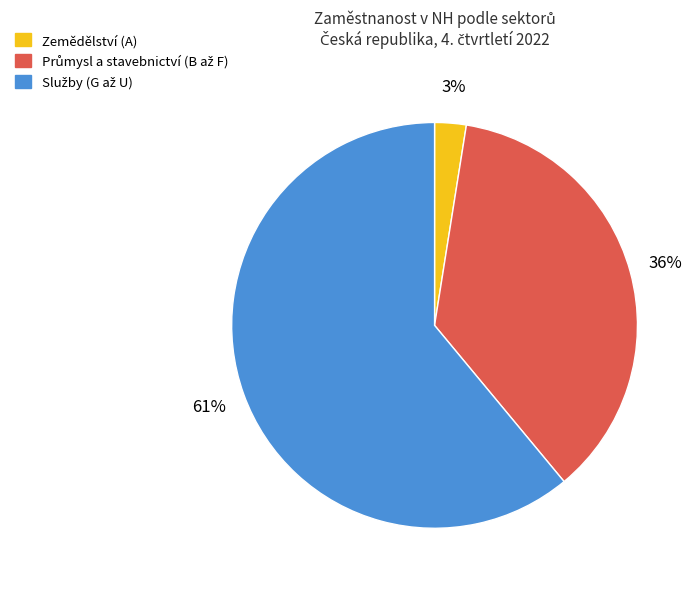

To the nearest percent, what portion does Zemědělství (A) represent?

3%